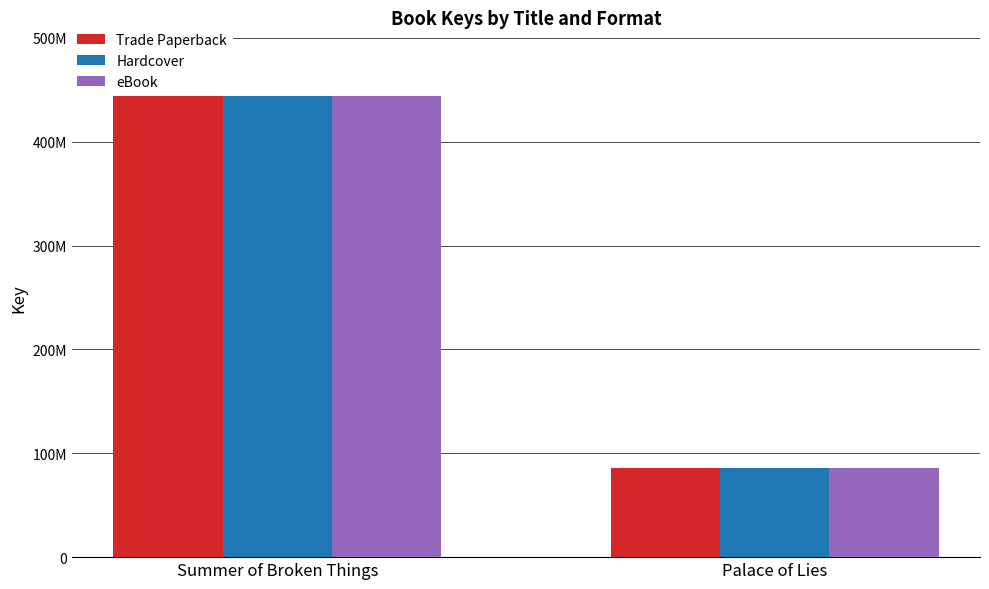

How many Trade Paperback values are between 85409903 and 444067171?

2